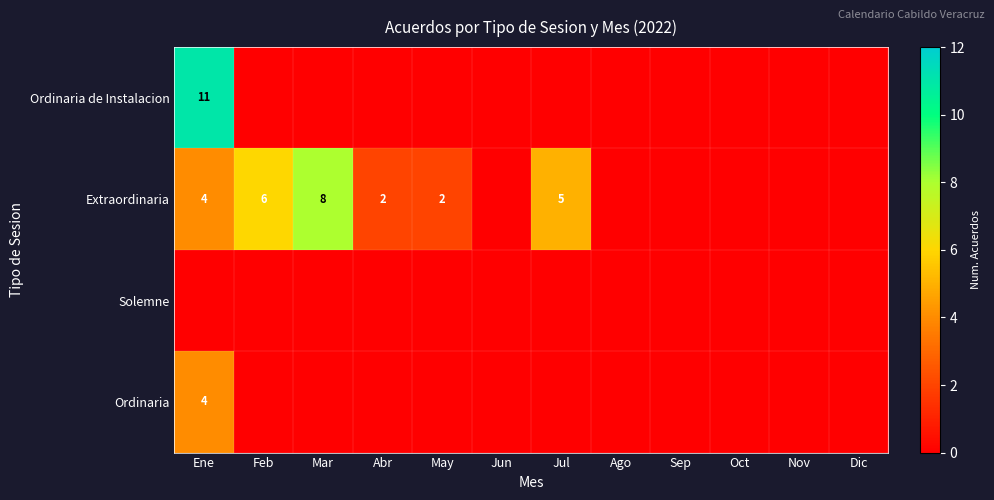

Which label corresponds to the smallest value in the chart?

Feb